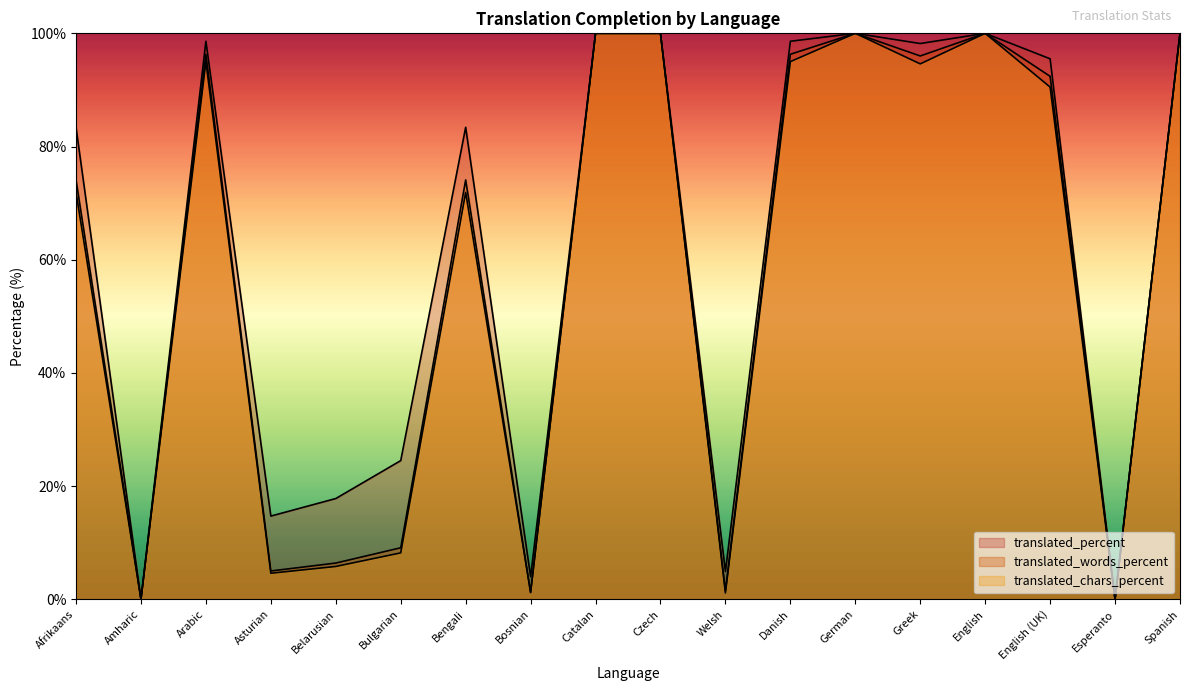

Which series has the largest total across all categories?

translated_percent